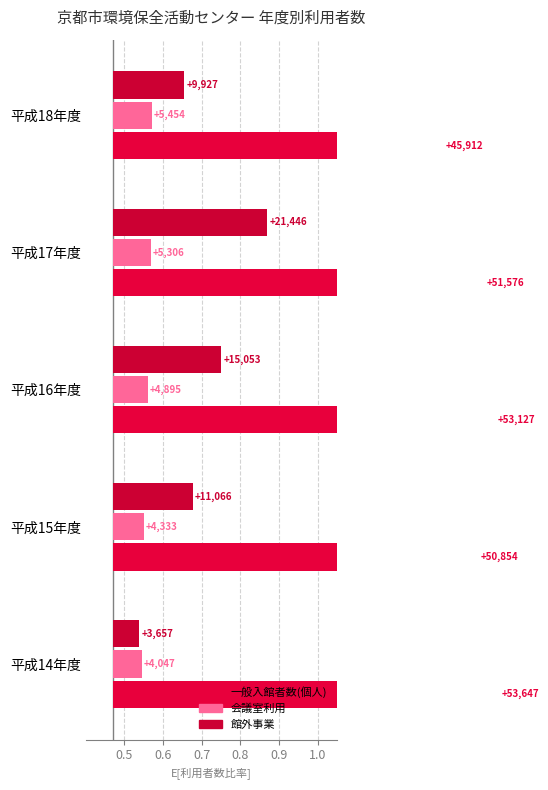

True or false: 会議室利用 has a value of 0.1 at 平成15年度.

True